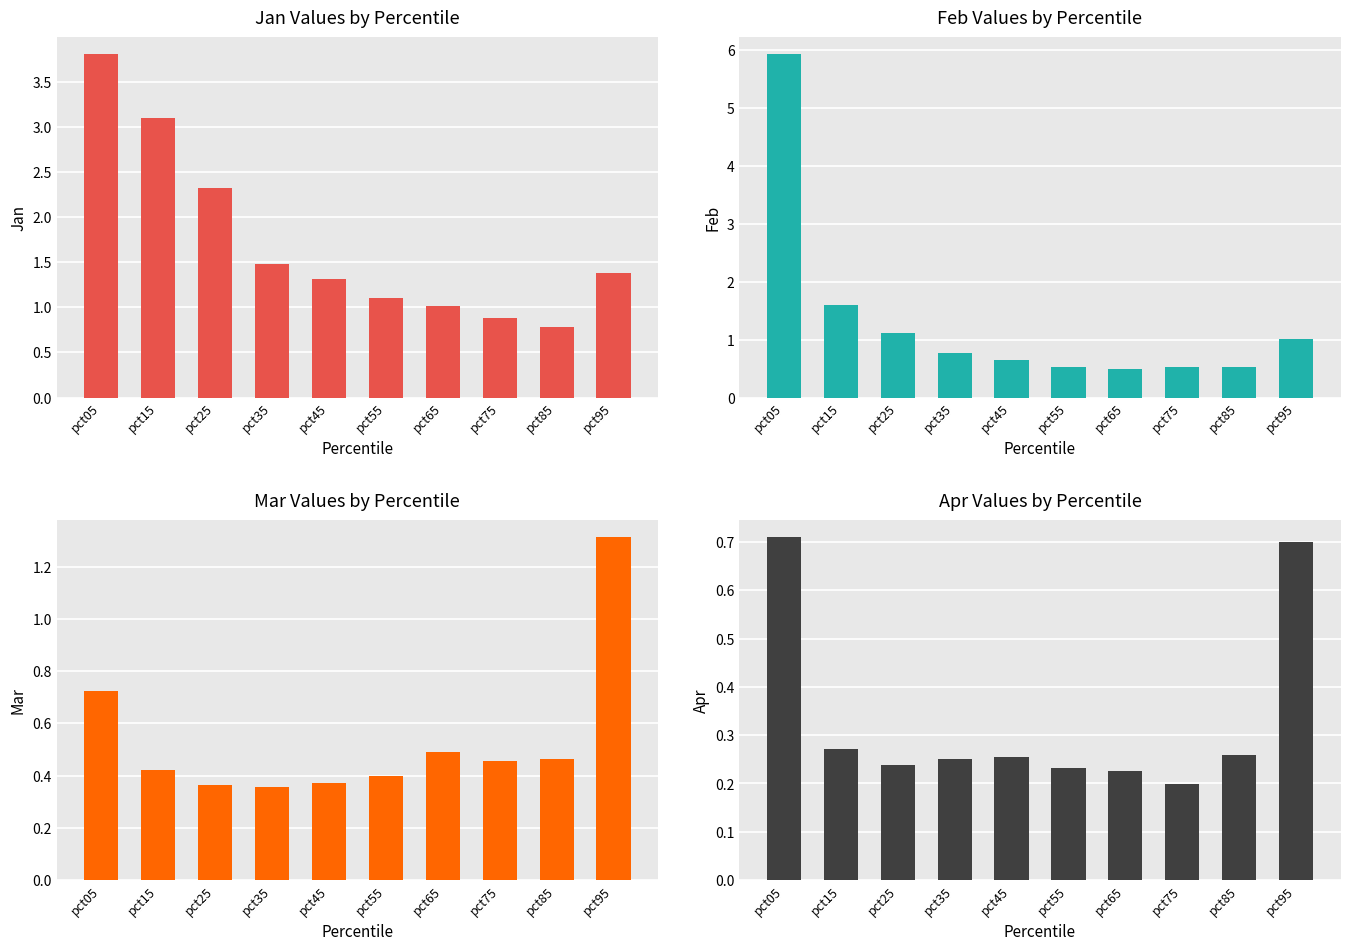

What value does the Jan series have at pct25?

2.3